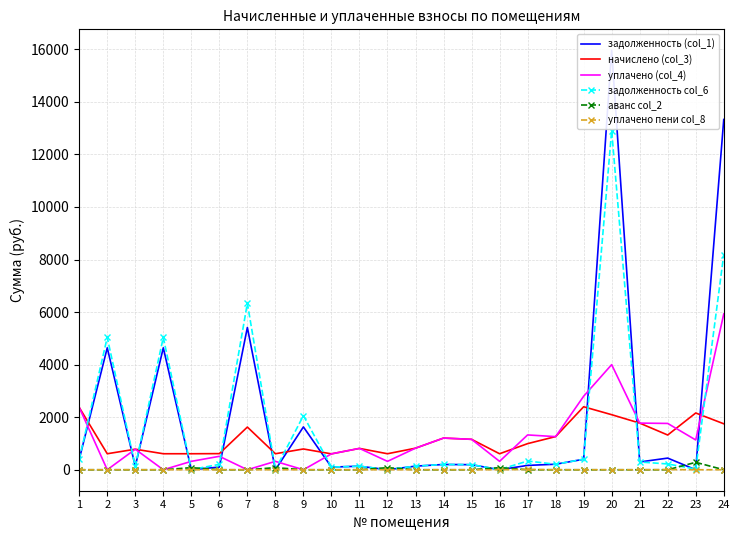

Where do уплачено (col_4) and задолженность (col_1) first cross each other?

1 and 2